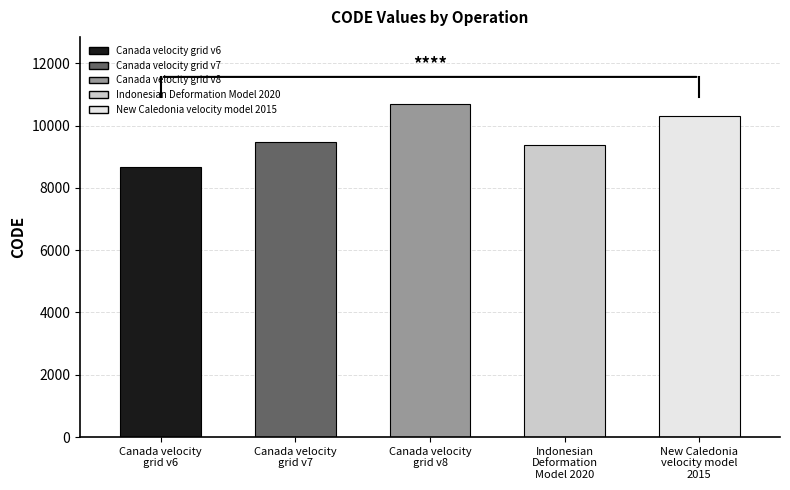

What is the approximate value at Canada velocity
grid v8?

10707